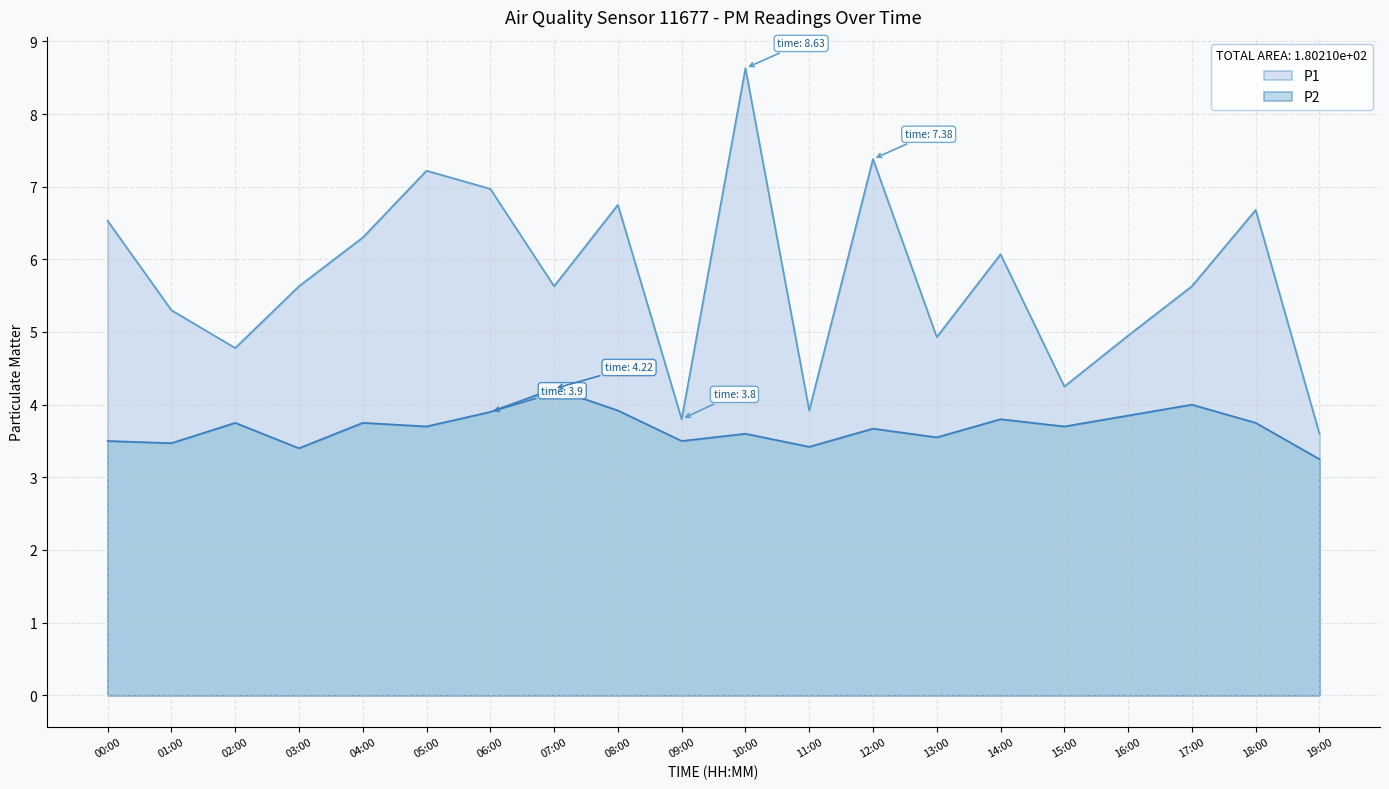

At which label does P2 reach its minimum?

19:00